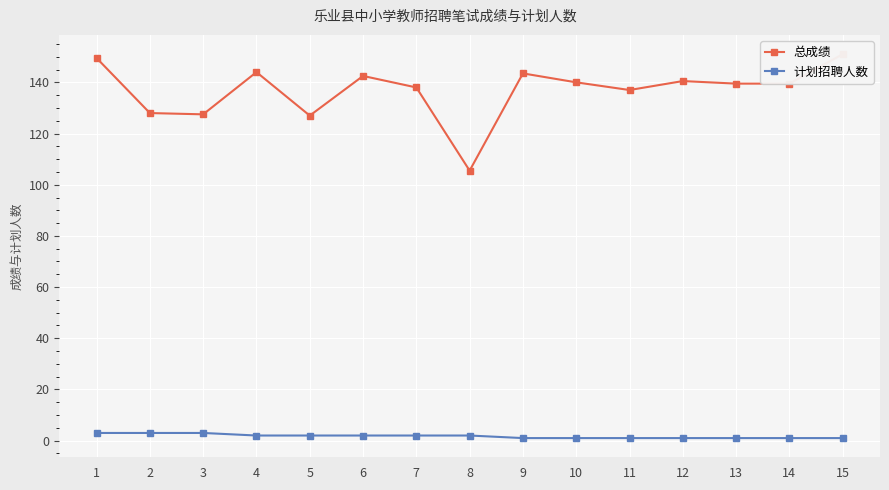

What is the minimum value for 计划招聘人数?

1.0